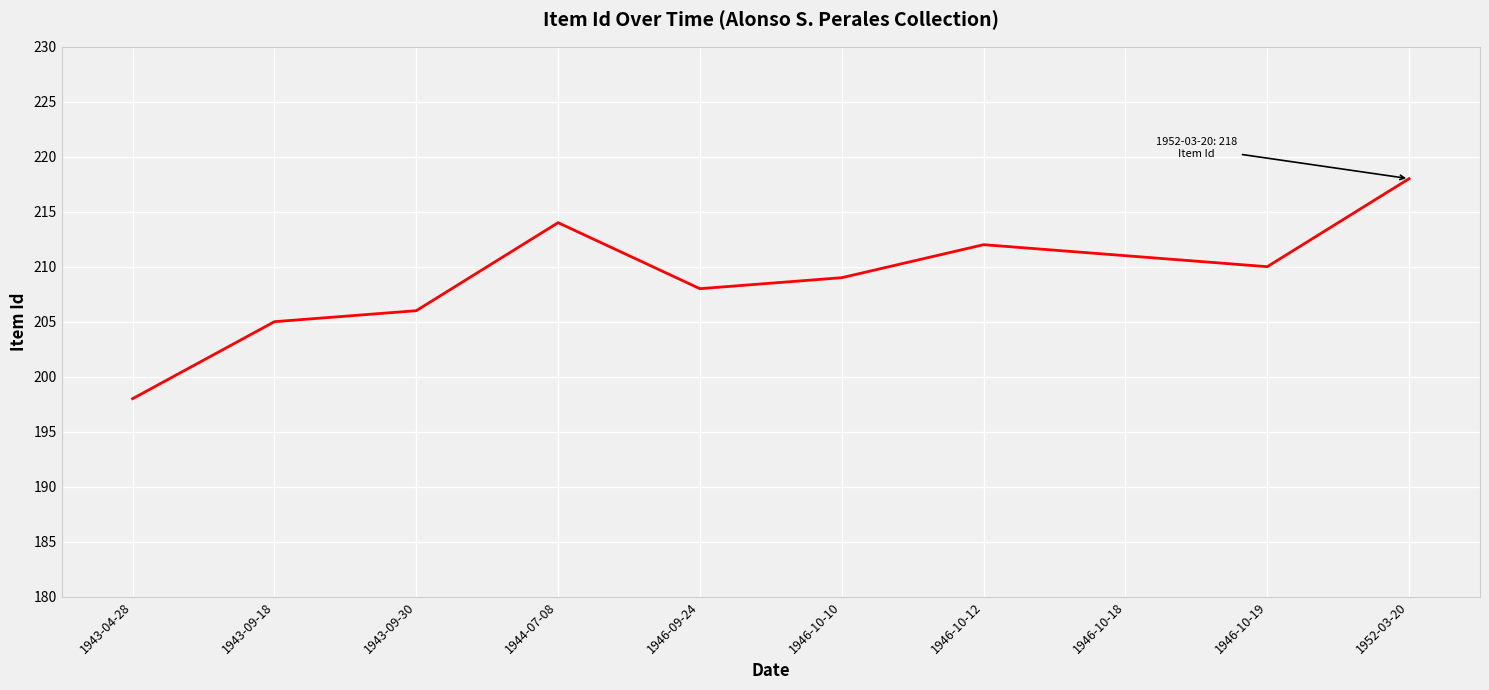

What is the difference between the second highest and minimum values?

16